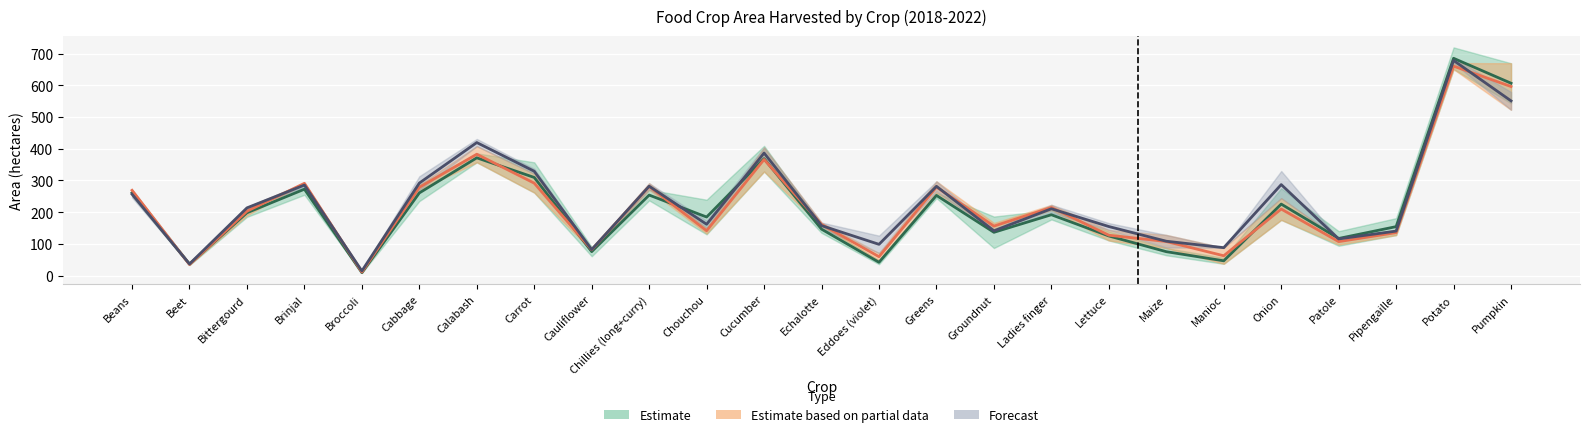

Which series has the largest total across all categories?

2019 Area